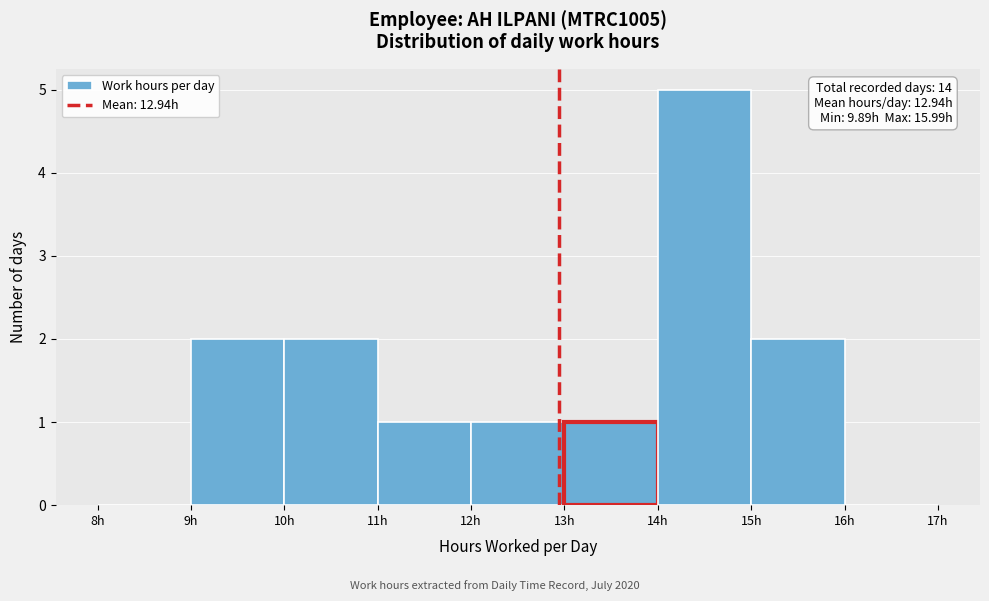

Over which range of the x-axis is the bar tallest?

14 to 15